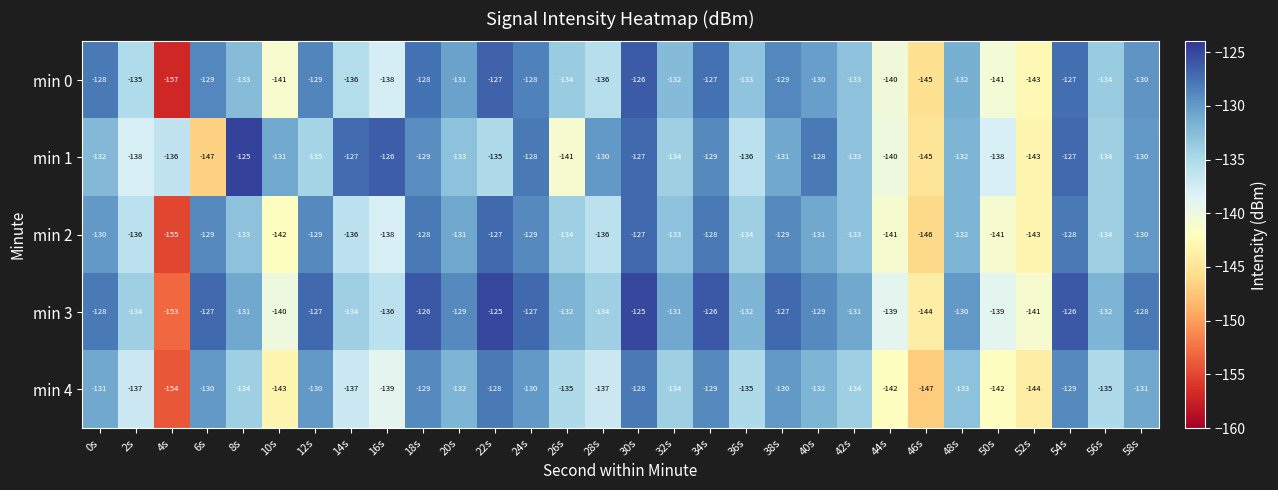

What is the spread (max minus min) of values at 30s?

3